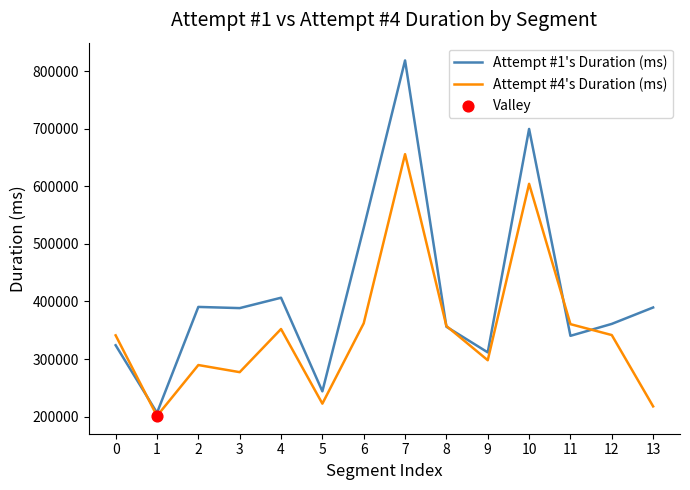

What is the total value across all series at 0?

665081